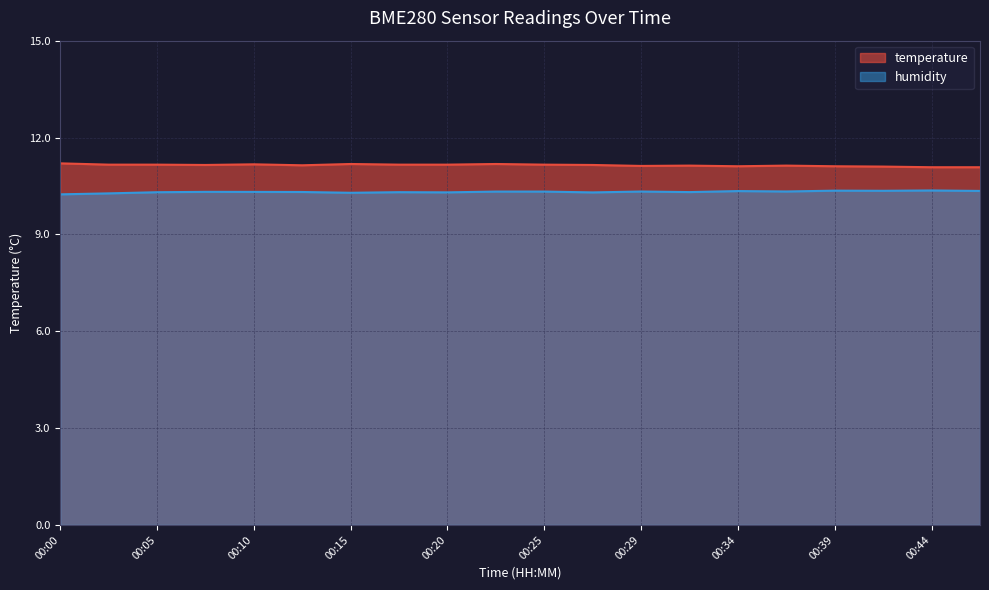

Where is the first local minimum for temperature?

00:07